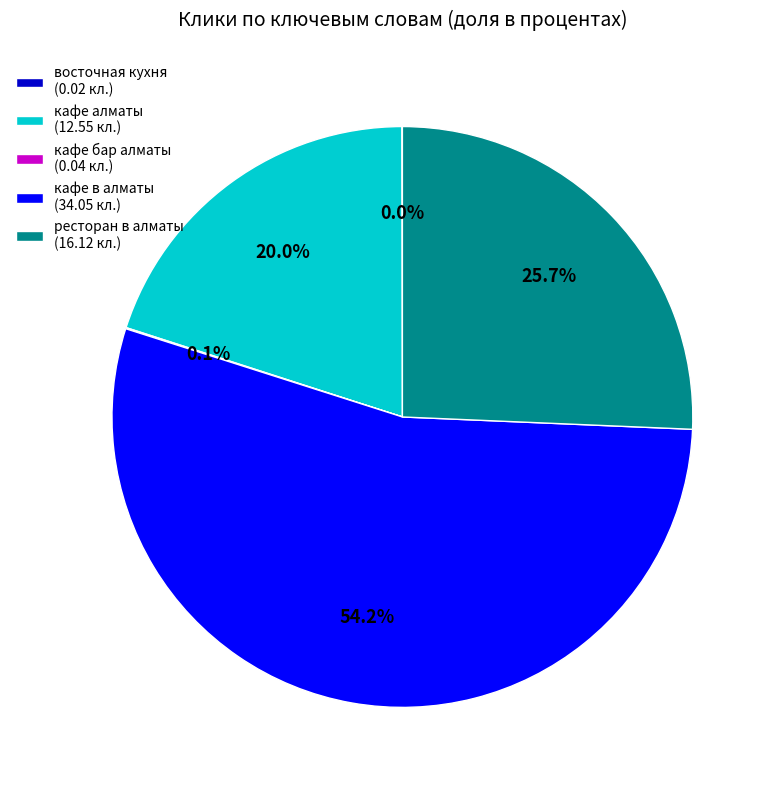

What portion of the pie excludes ресторан в алматы (16.12 кл.)?

74.3%